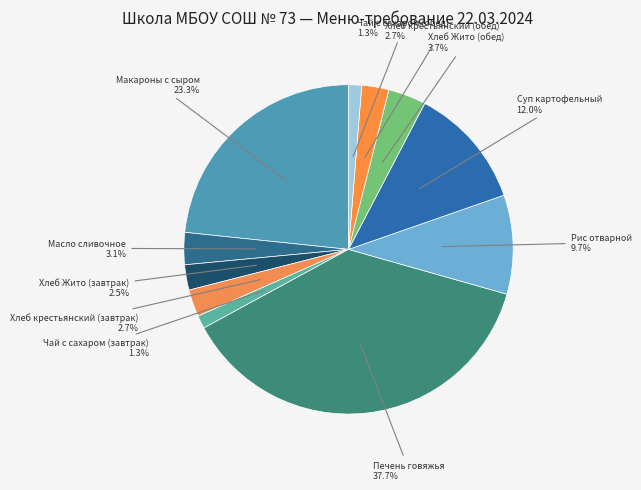

Which category has the biggest portion of the pie?

Печень говяжья